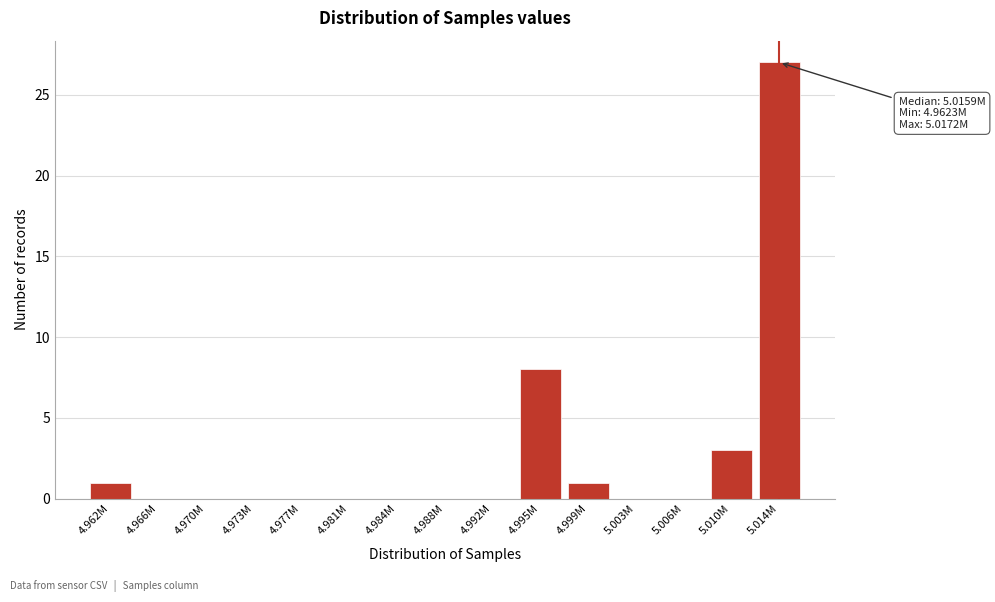

Reading left to right, extract all data points from this chart.

4.962M=1	4.966M=0	4.970M=0	4.973M=0	4.977M=0	4.981M=0	4.984M=0	4.988M=0	4.992M=0	4.995M=8	4.999M=1	5.003M=0	5.006M=0	5.010M=3	5.014M=27